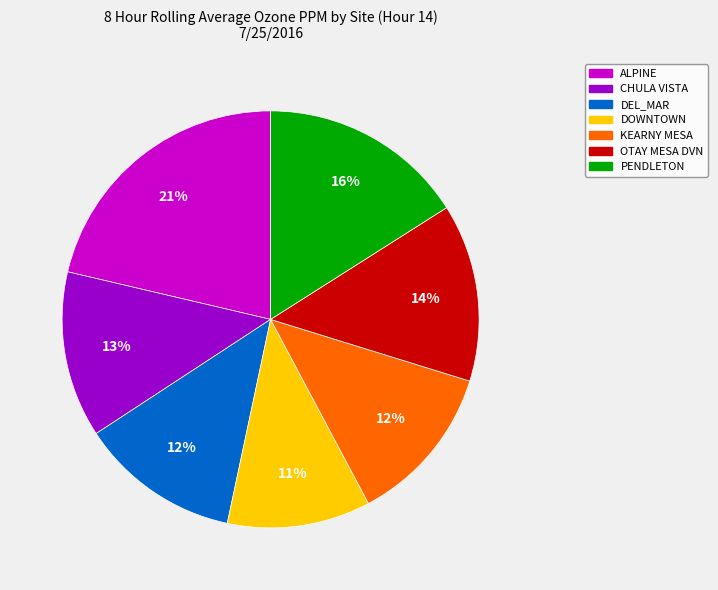

What percentage is the CHULA VISTA slice, to the nearest percent?

13%